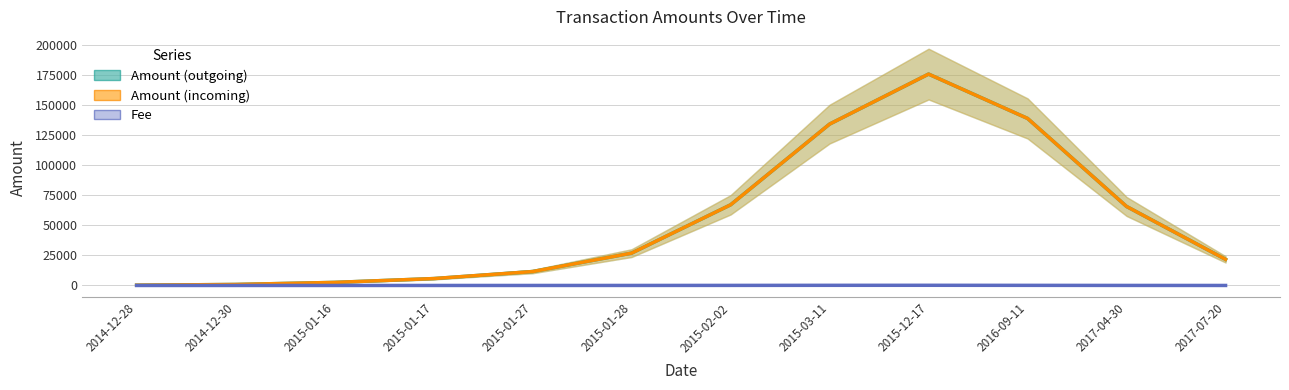

Between 2015-01-27 and 2015-01-28, which series saw the biggest shift?

Amount (outgoing)